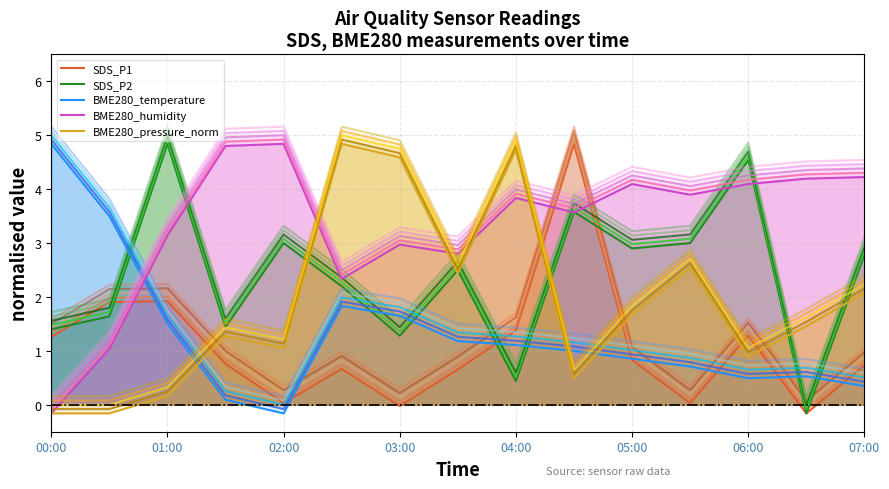

How many positive values does the SDS_P2 series have?

14